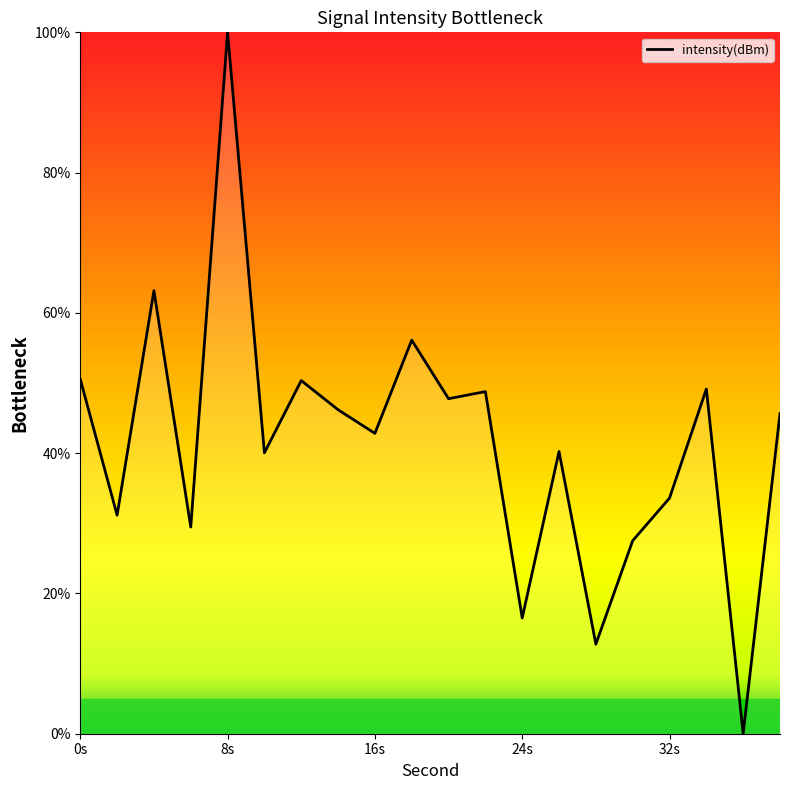

What is the difference between the maximum and minimum values?

100.0